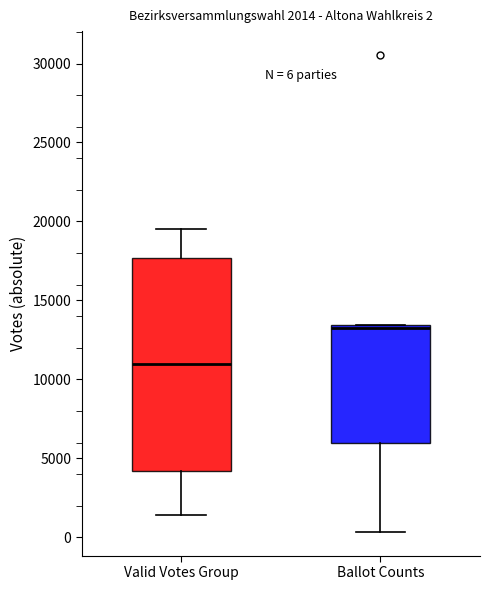

Which box is the tallest, from its lower edge to its upper edge?

Valid Votes Group